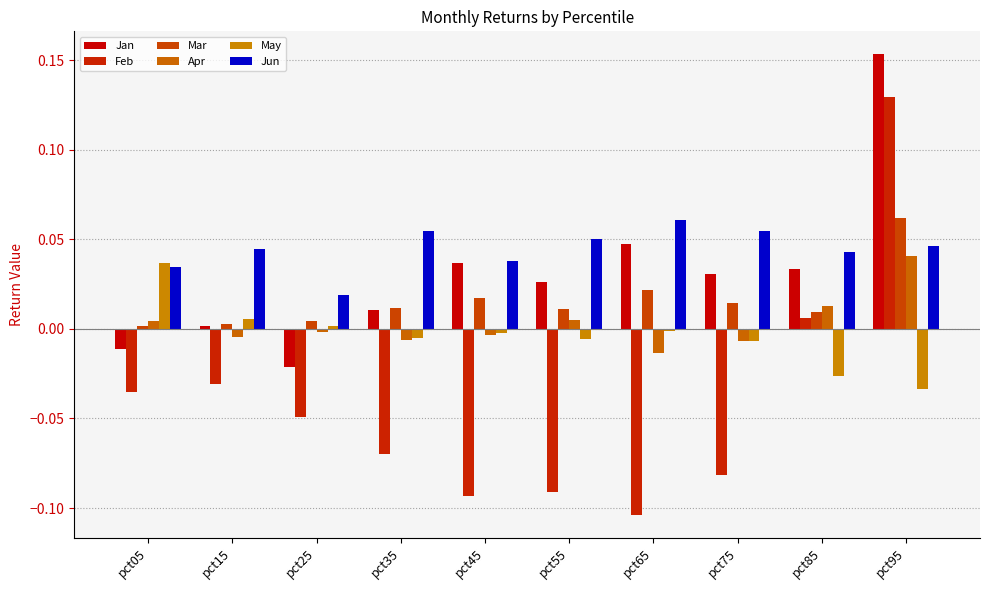

How many distinct data groups are displayed?

6